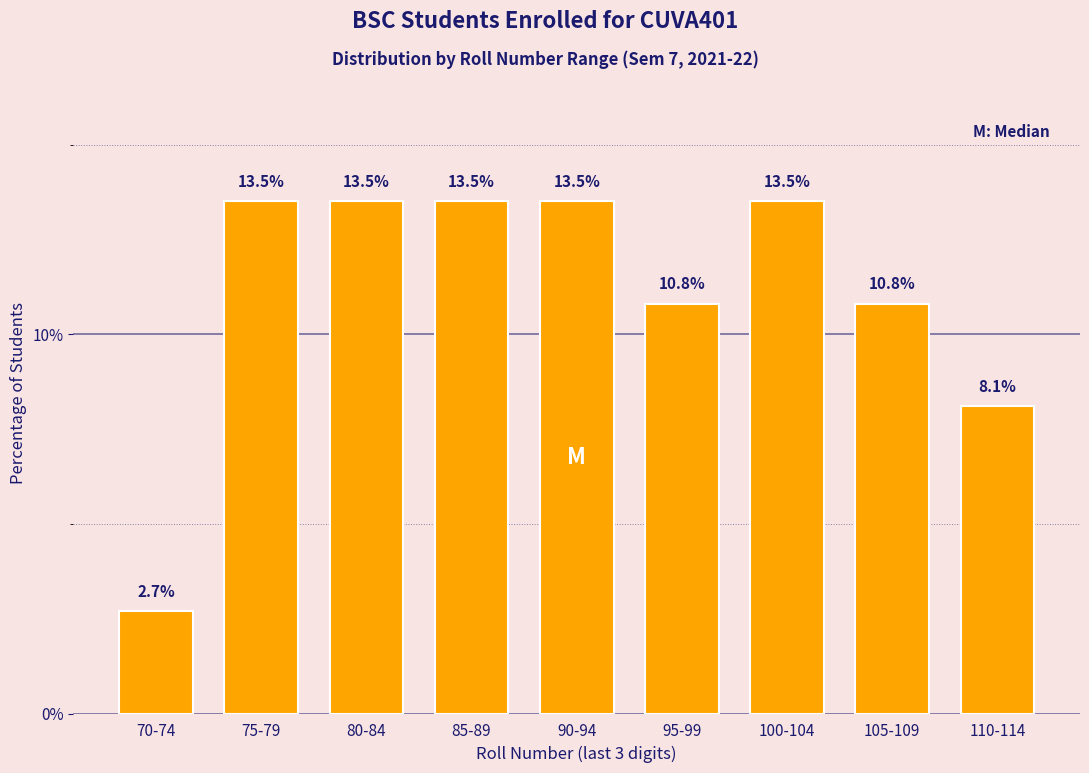

Reading right to left, what are all the values shown in this chart?

110-114=8.1	105-109=10.8	100-104=13.5	95-99=10.8	90-94=13.5	85-89=13.5	80-84=13.5	75-79=13.5	70-74=2.7